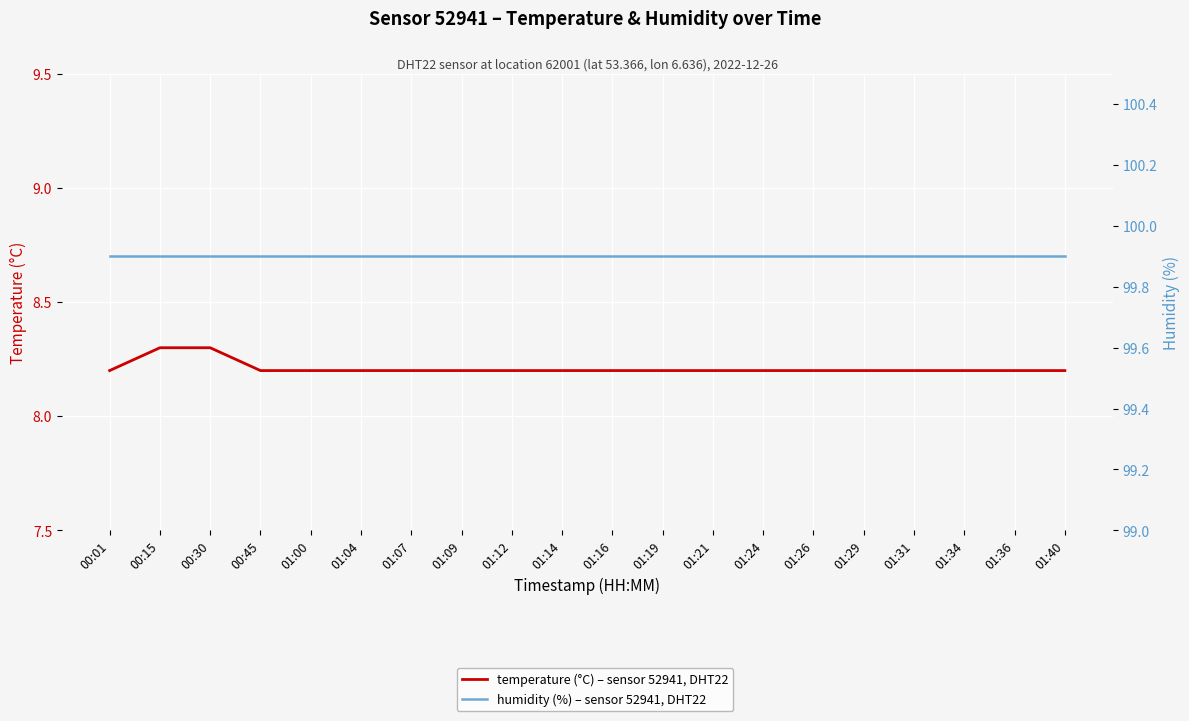

Reading left to right, list all the values displayed in this chart.

temperature (°C): 00:01=8.2	00:15=8.3	00:30=8.3	00:45=8.2	01:00=8.2	01:04=8.2	01:07=8.2	01:09=8.2	01:12=8.2	01:14=8.2	01:16=8.2	01:19=8.2	01:21=8.2	01:24=8.2	01:26=8.2	01:29=8.2	01:31=8.2	01:34=8.2	01:36=8.2	01:40=8.2
humidity (%): 00:01=99.9	00:15=99.9	00:30=99.9	00:45=99.9	01:00=99.9	01:04=99.9	01:07=99.9	01:09=99.9	01:12=99.9	01:14=99.9	01:16=99.9	01:19=99.9	01:21=99.9	01:24=99.9	01:26=99.9	01:29=99.9	01:31=99.9	01:34=99.9	01:36=99.9	01:40=99.9